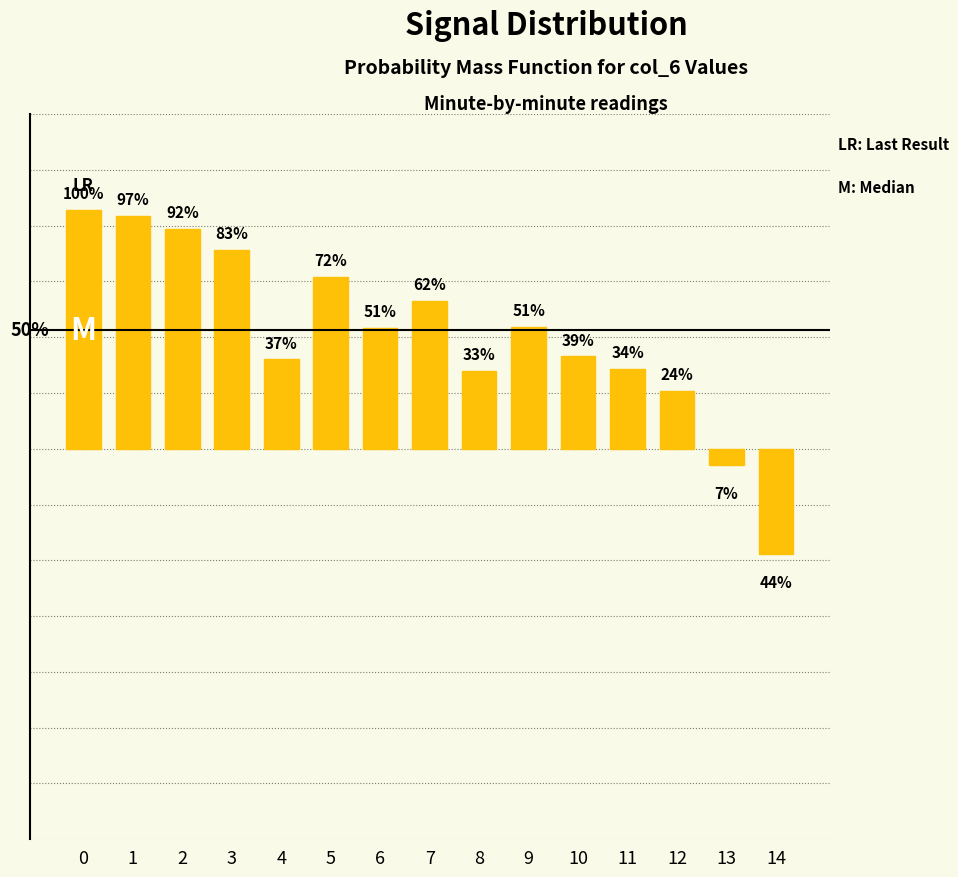

How many bars are there in total?

15